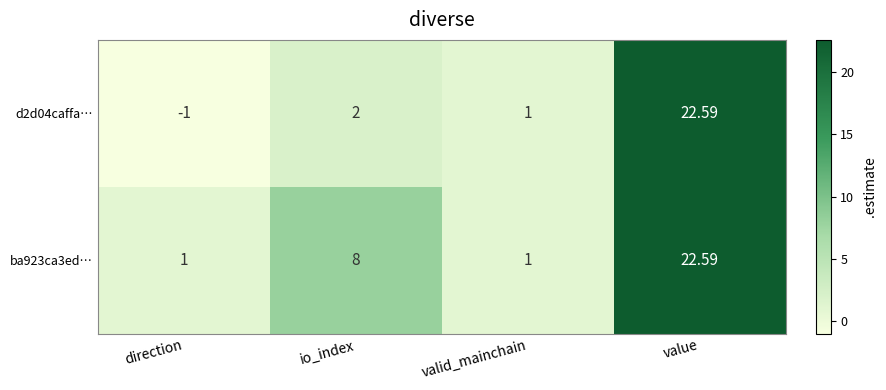

At which category is the sum across all series the highest?

value